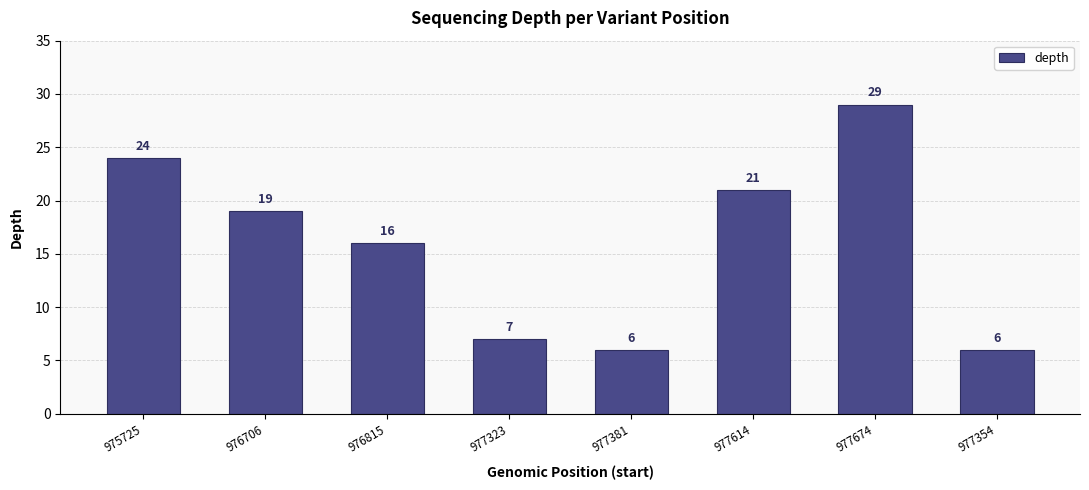

What is the greatest value displayed?

29